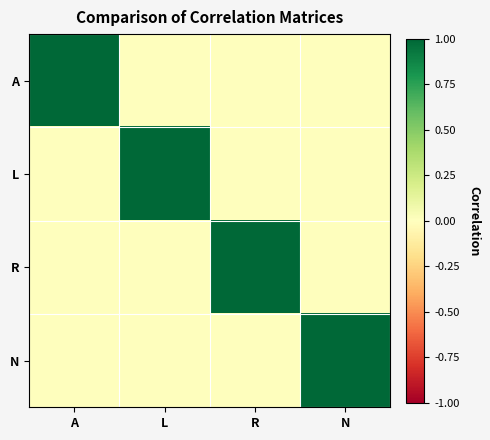

Rank the series at L from highest to lowest value.

L, A, R, N